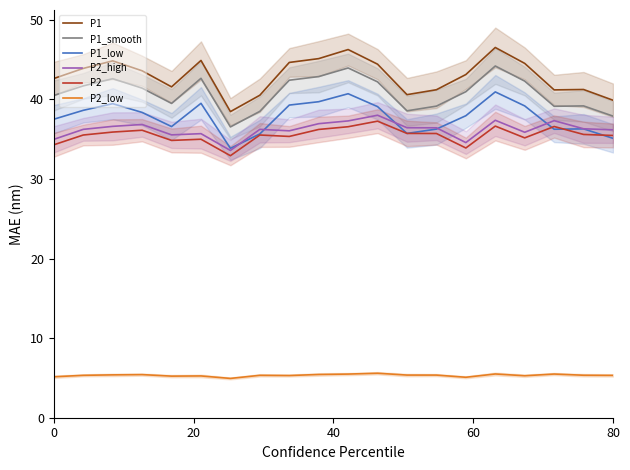

How many data points does each series have?

20